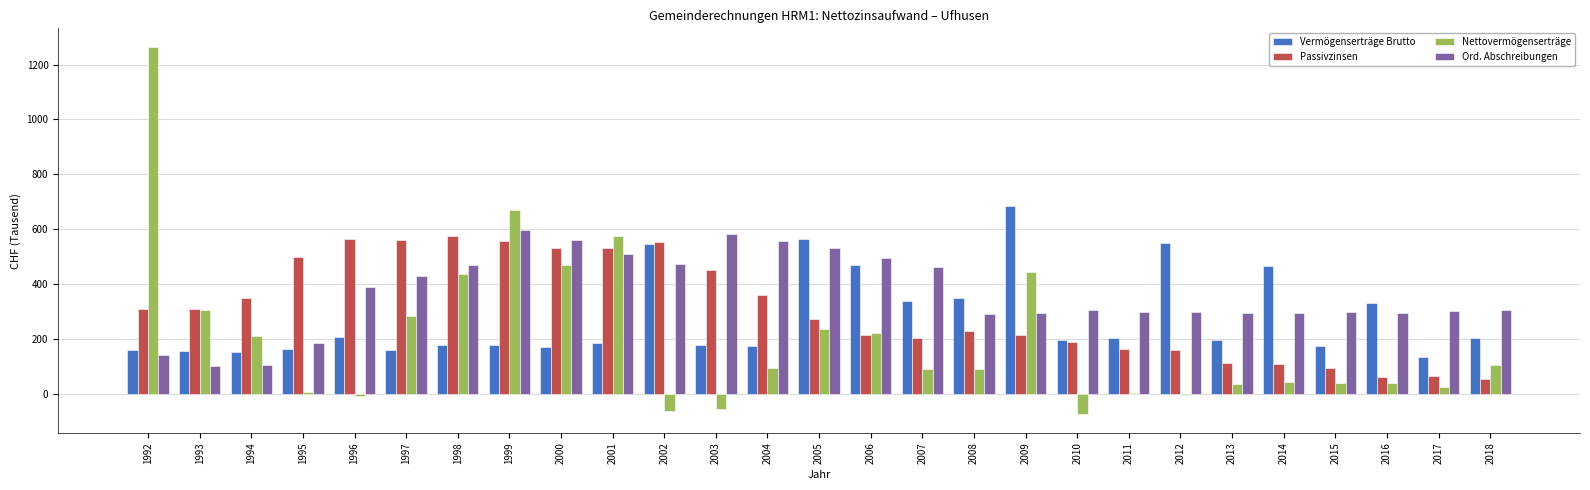

The value of Nettovermögenserträge at 2017 is 23.2. True or false?

True